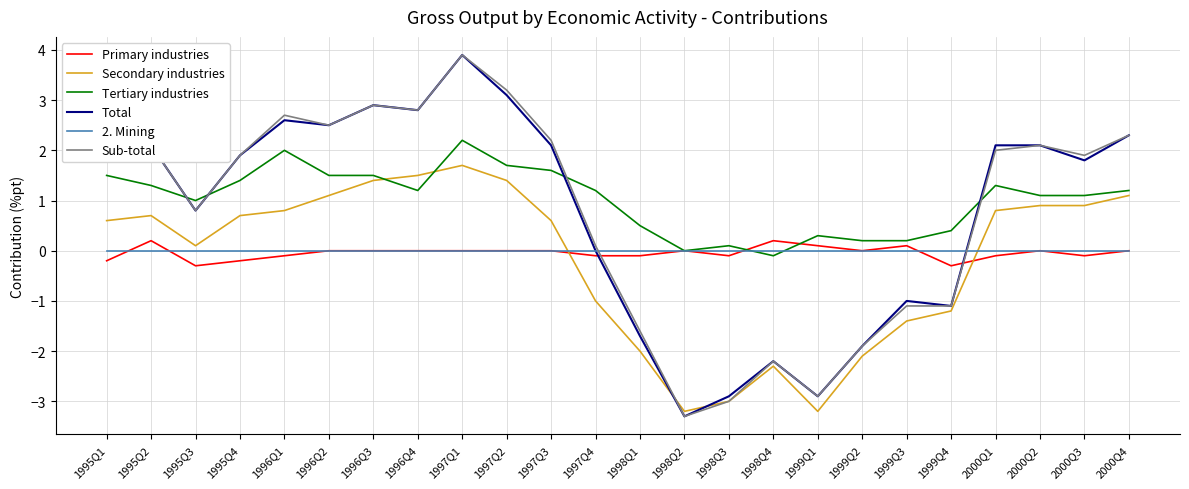

Where is the first local maximum for Total?

1995Q2